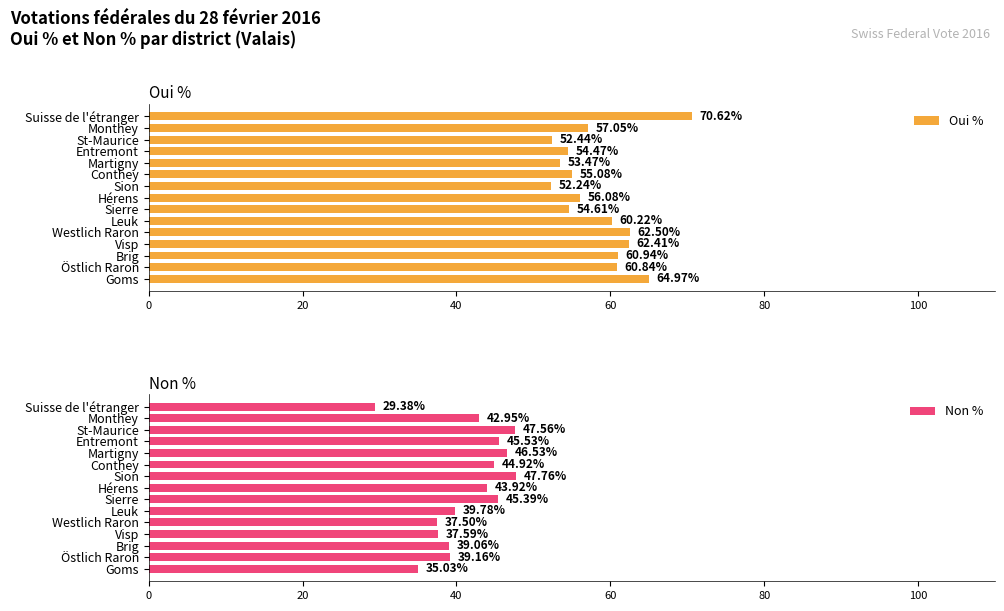

Where is Oui % nearest to the value 61?

Brig